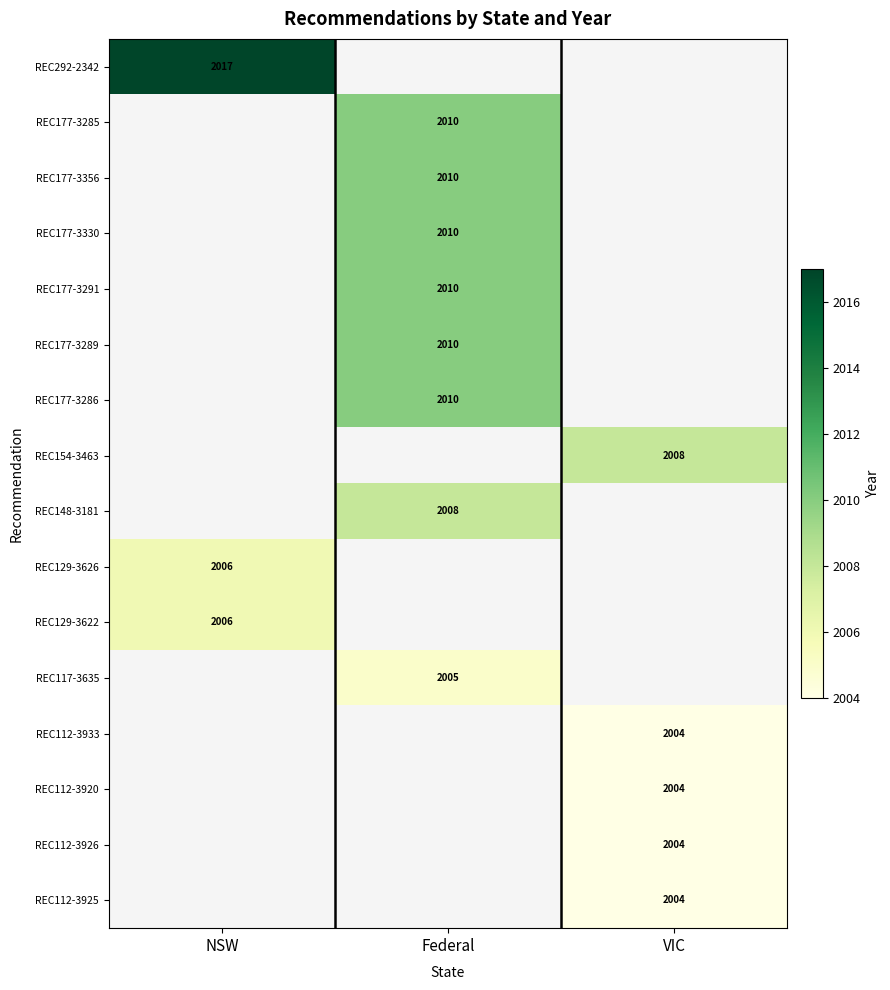

Is the value of REC129-3622 at NSW greater than the value of REC292-2342 at NSW?

No